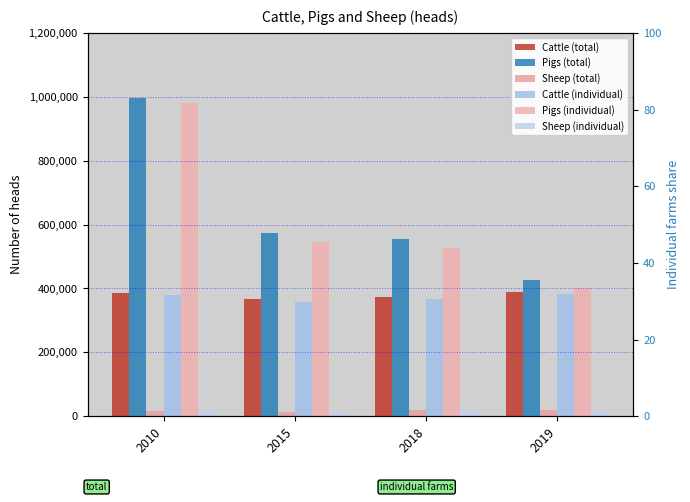

List the series in order of their peak value, highest first.

Pigs (total), Pigs (individual), Cattle (total), Cattle (individual), Sheep (total), Sheep (individual)